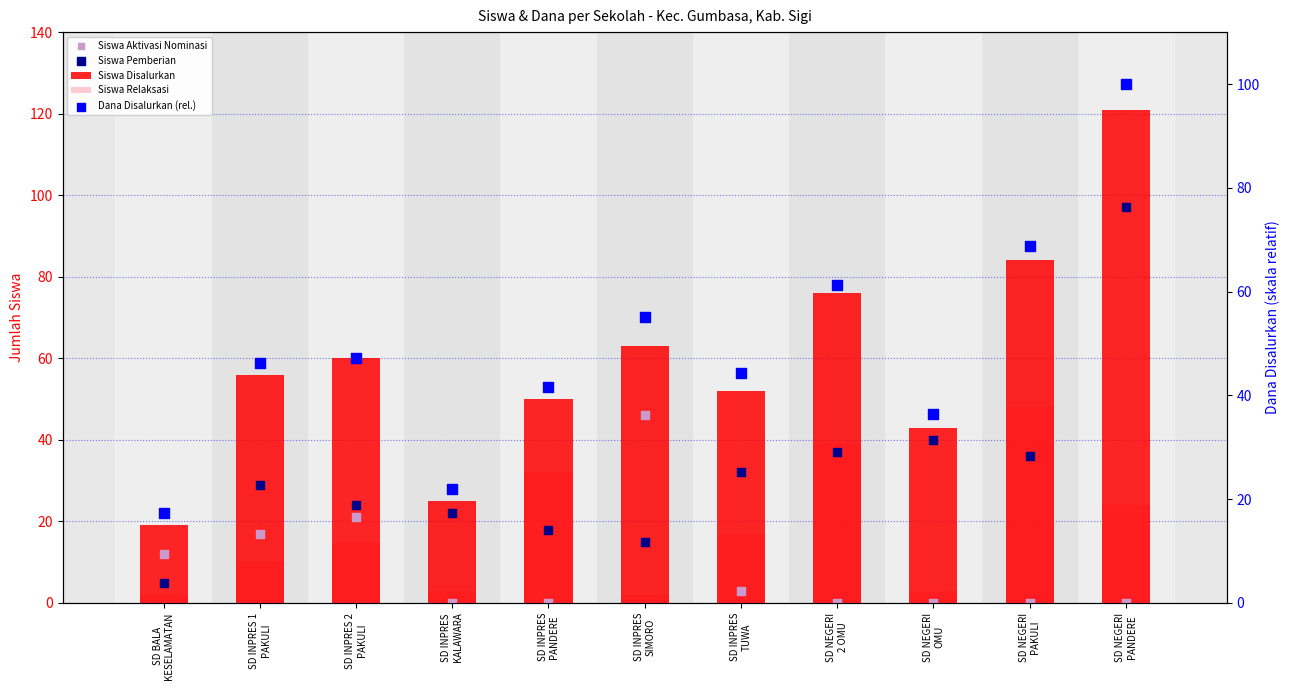

At how many categories does at least one series exceed 54?

6